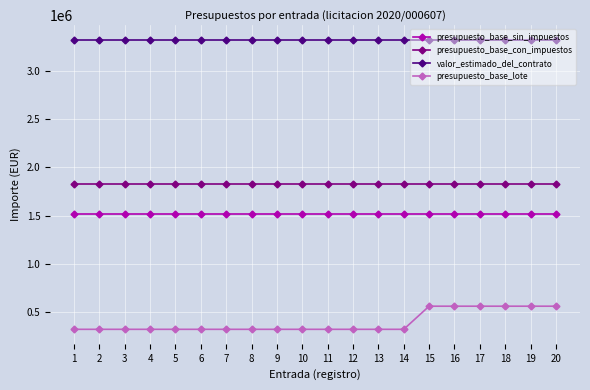

Reading left to right, transcribe all the data shown in this chart.

presupuesto_base_sin_impuestos: 1=1512000	2=1512000	3=1512000	4=1512000	5=1512000	6=1512000	7=1512000	8=1512000	9=1512000	10=1512000	11=1512000	12=1512000	13=1512000	14=1512000	15=1512000	16=1512000	17=1512000	18=1512000	19=1512000	20=1512000
presupuesto_base_con_impuestos: 1=1829520	2=1829520	3=1829520	4=1829520	5=1829520	6=1829520	7=1829520	8=1829520	9=1829520	10=1829520	11=1829520	12=1829520	13=1829520	14=1829520	15=1829520	16=1829520	17=1829520	18=1829520	19=1829520	20=1829520
valor_estimado_del_contrato: 1=3326400	2=3326400	3=3326400	4=3326400	5=3326400	6=3326400	7=3326400	8=3326400	9=3326400	10=3326400	11=3326400	12=3326400	13=3326400	14=3326400	15=3326400	16=3326400	17=3326400	18=3326400	19=3326400	20=3326400
presupuesto_base_lote: 1=320000	2=320000	3=320000	4=320000	5=320000	6=320000	7=320000	8=320000	9=320000	10=320000	11=320000	12=320000	13=320000	14=320000	15=560000	16=560000	17=560000	18=560000	19=560000	20=560000